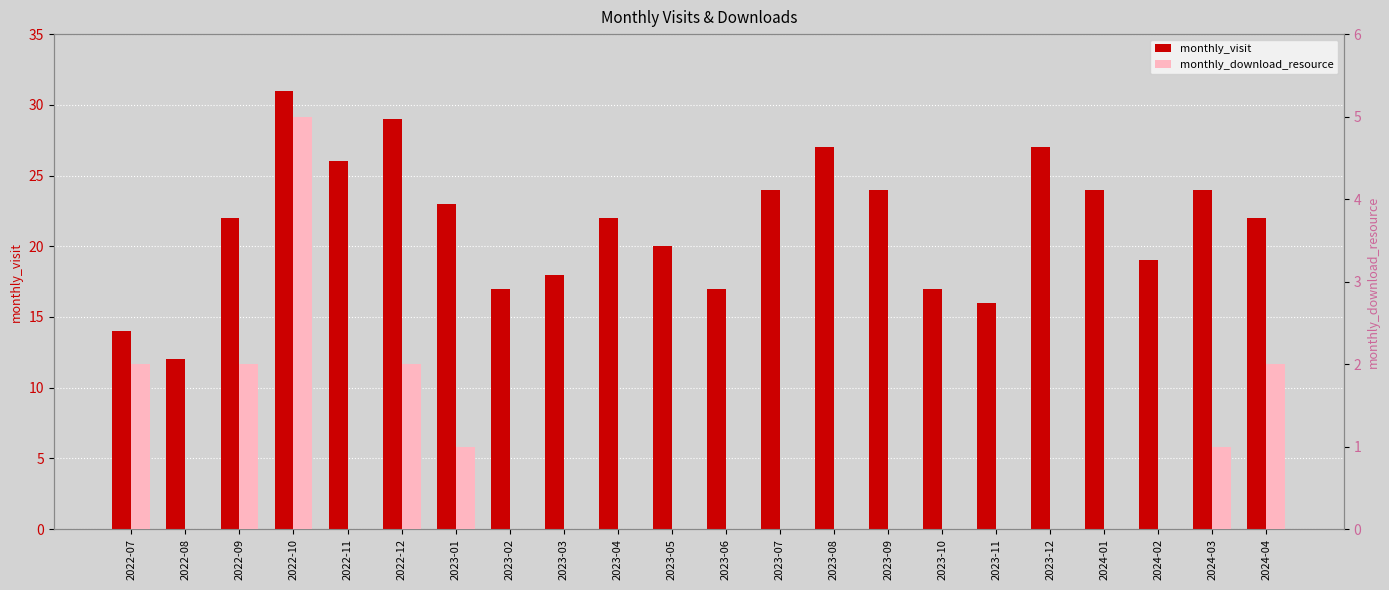

Reading left to right, what are all the values shown in this chart?

monthly_visit: 2022-07=14	2022-08=12	2022-09=22	2022-10=31	2022-11=26	2022-12=29	2023-01=23	2023-02=17	2023-03=18	2023-04=22	2023-05=20	2023-06=17	2023-07=24	2023-08=27	2023-09=24	2023-10=17	2023-11=16	2023-12=27	2024-01=24	2024-02=19	2024-03=24	2024-04=22
monthly_download_resource: 2022-07=2	2022-08=0	2022-09=2	2022-10=5	2022-11=0	2022-12=2	2023-01=1	2023-02=0	2023-03=0	2023-04=0	2023-05=0	2023-06=0	2023-07=0	2023-08=0	2023-09=0	2023-10=0	2023-11=0	2023-12=0	2024-01=0	2024-02=0	2024-03=1	2024-04=2